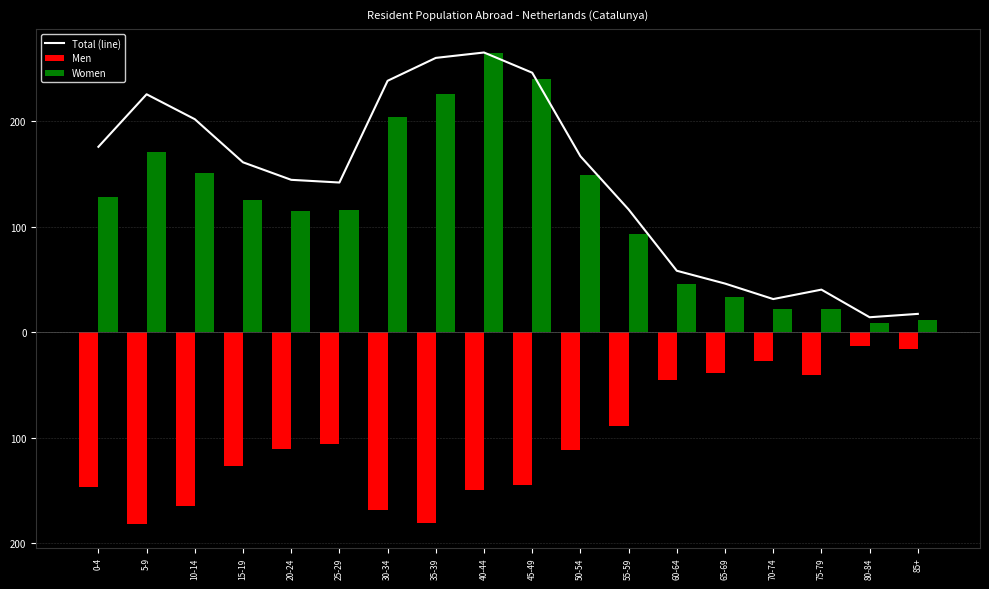

What are all the series names shown in the legend?

Total (line), Men, Women